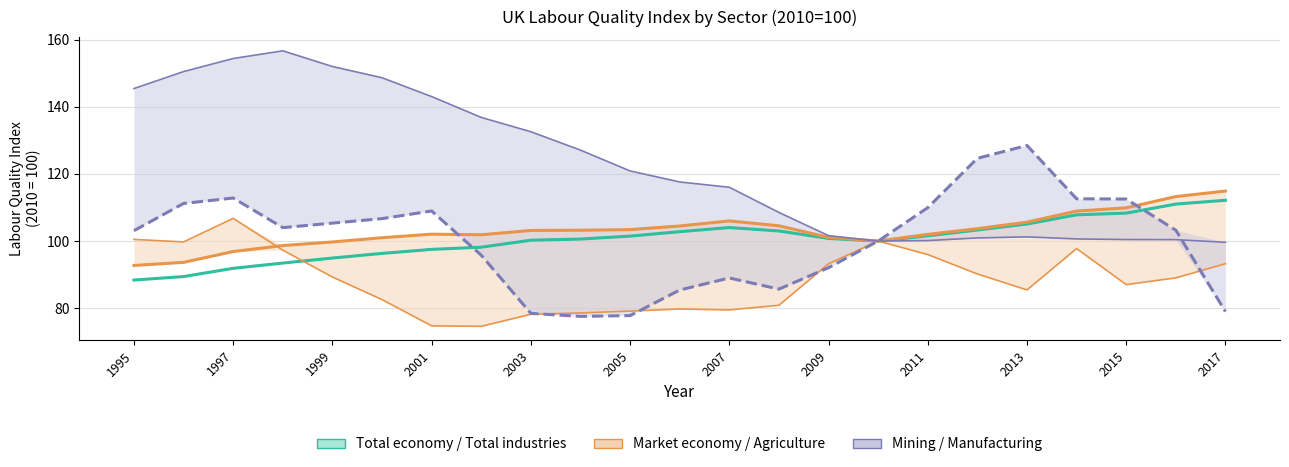

The value of Mining at 17 is 73.6. True or false?

False